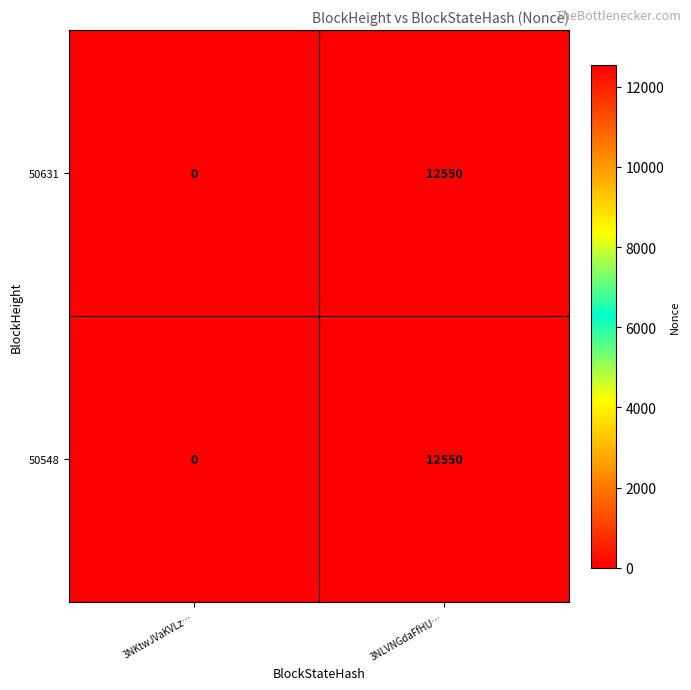

Reading left to right, extract all data points from this chart.

50631: 3NKtwJVaKVLz…=0	3NLVNGdaFfHU…=12550
50548: 3NKtwJVaKVLz…=0	3NLVNGdaFfHU…=12550